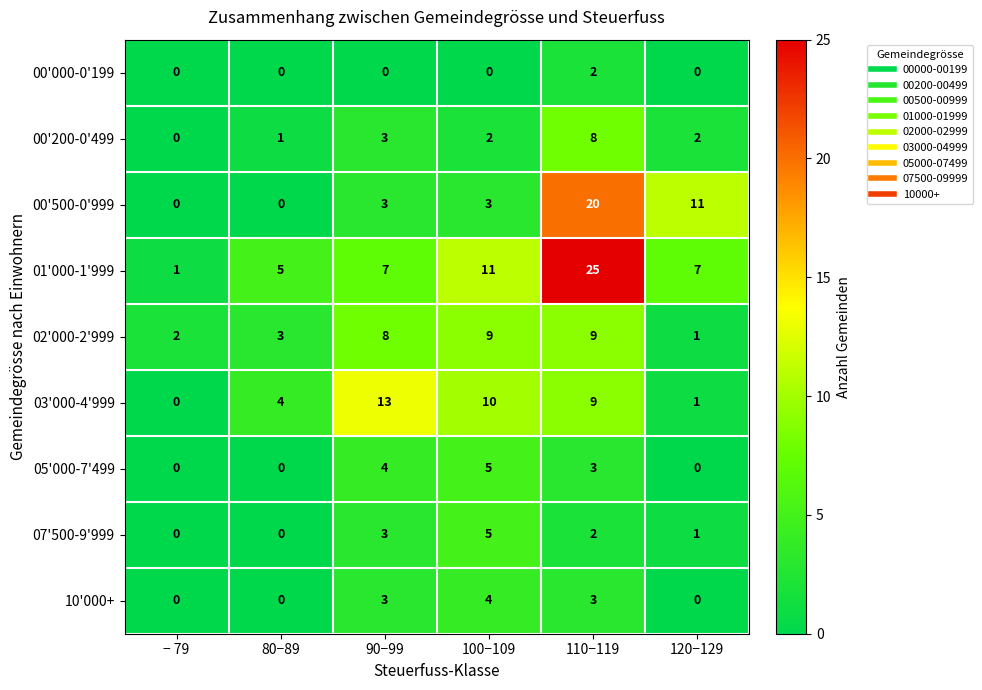

What is the spread (max minus min) of values at − 79?

2